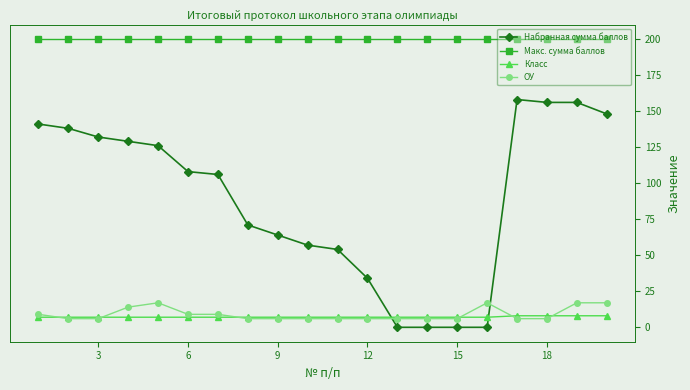

Which series has the widest spread of values?

Набранная сумма баллов